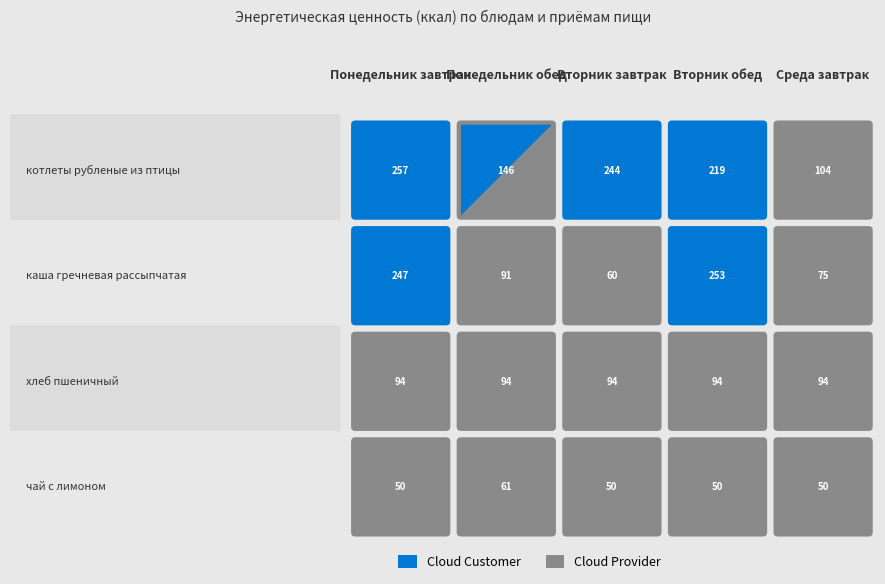

Rank the series at Понедельник завтрак from highest to lowest value.

котлеты рубленые из птицы, каша гречневая рассыпчатая, хлеб пшеничный, чай с лимоном